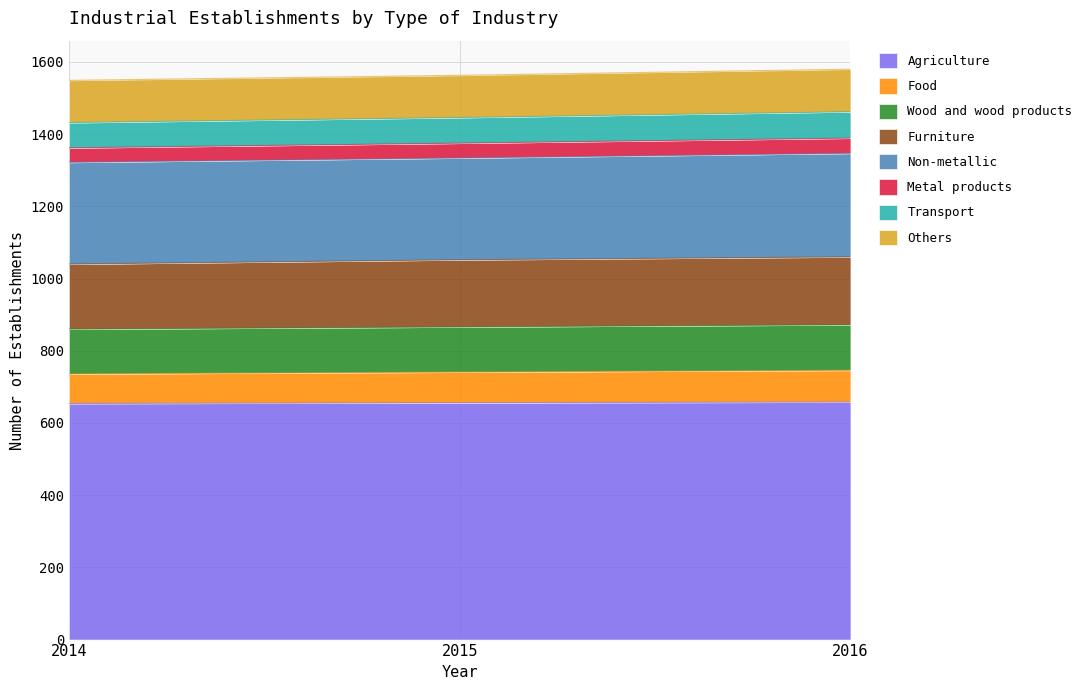

List the labels in order of Metal products value, smallest first.

2014, 2015, 2016